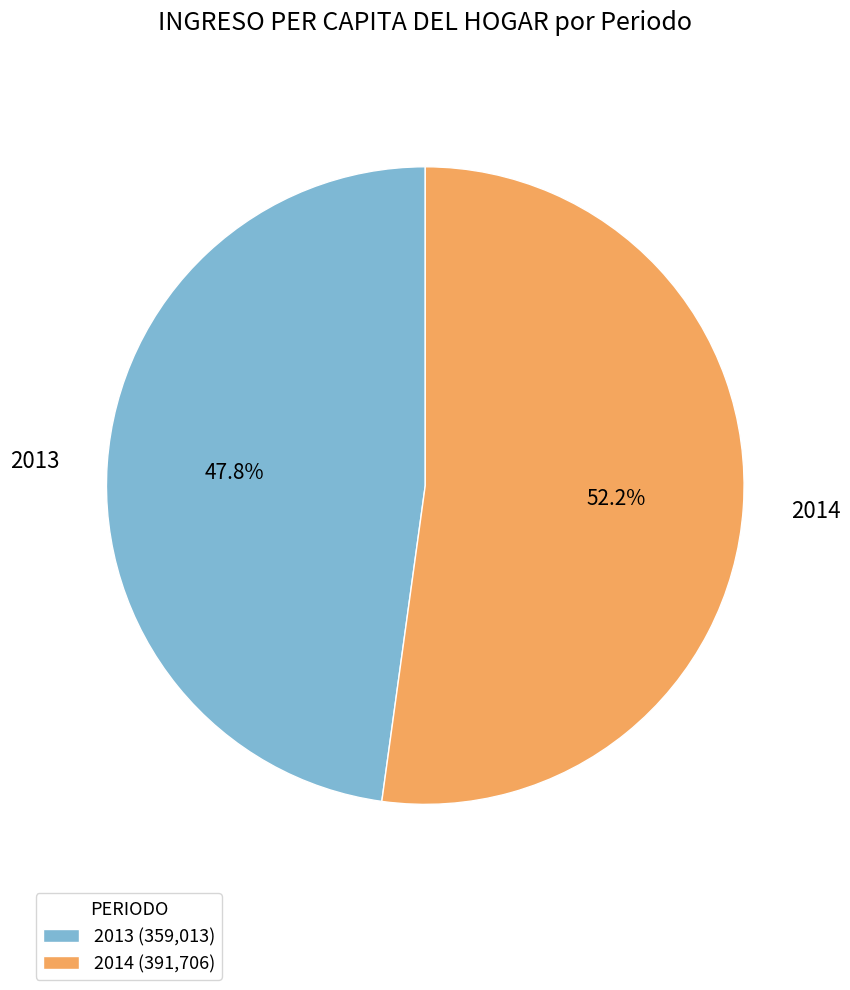

What percentage do 2014 and 2013 together represent?

100.0%